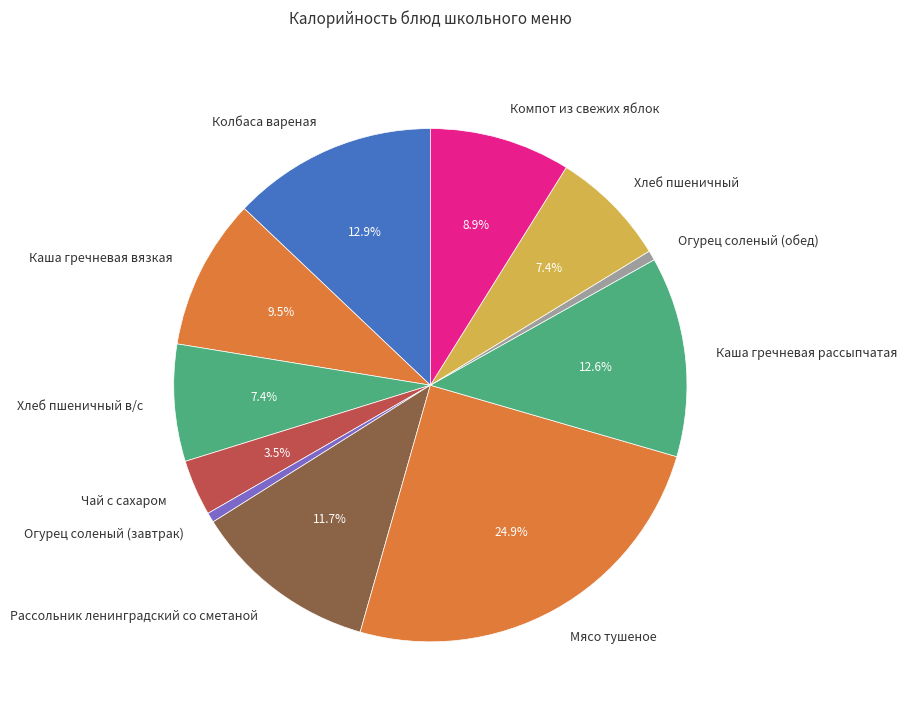

To the nearest percent, what percentage of the pie is Хлеб пшеничный в/с?

7%